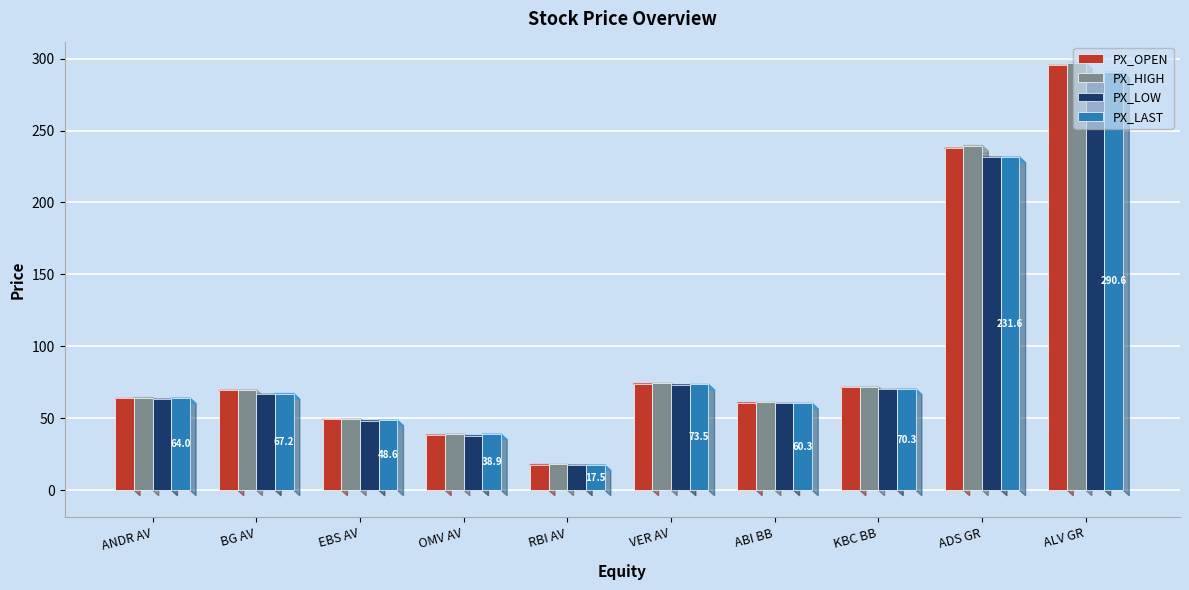

What is the label of the 3rd bar from the left?

EBS AV